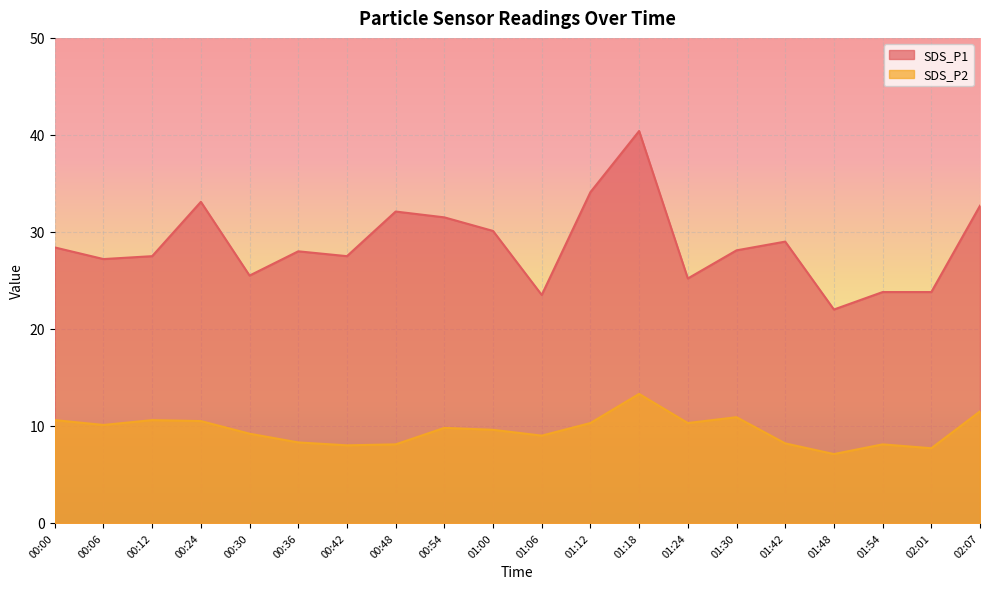

Is it true that SDS_P2 equals 13.7 at 01:06?

False